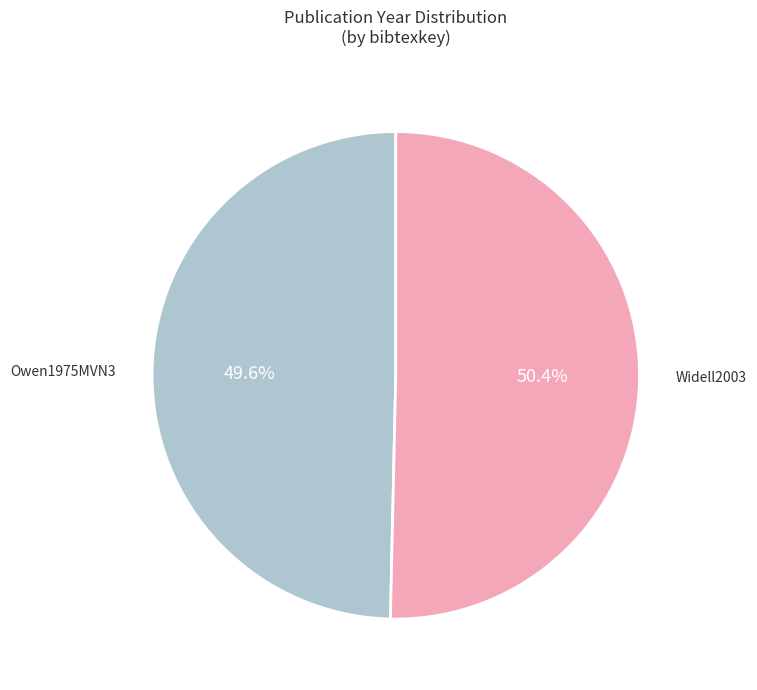

To the nearest percent, what portion does Widell2003 represent?

50%